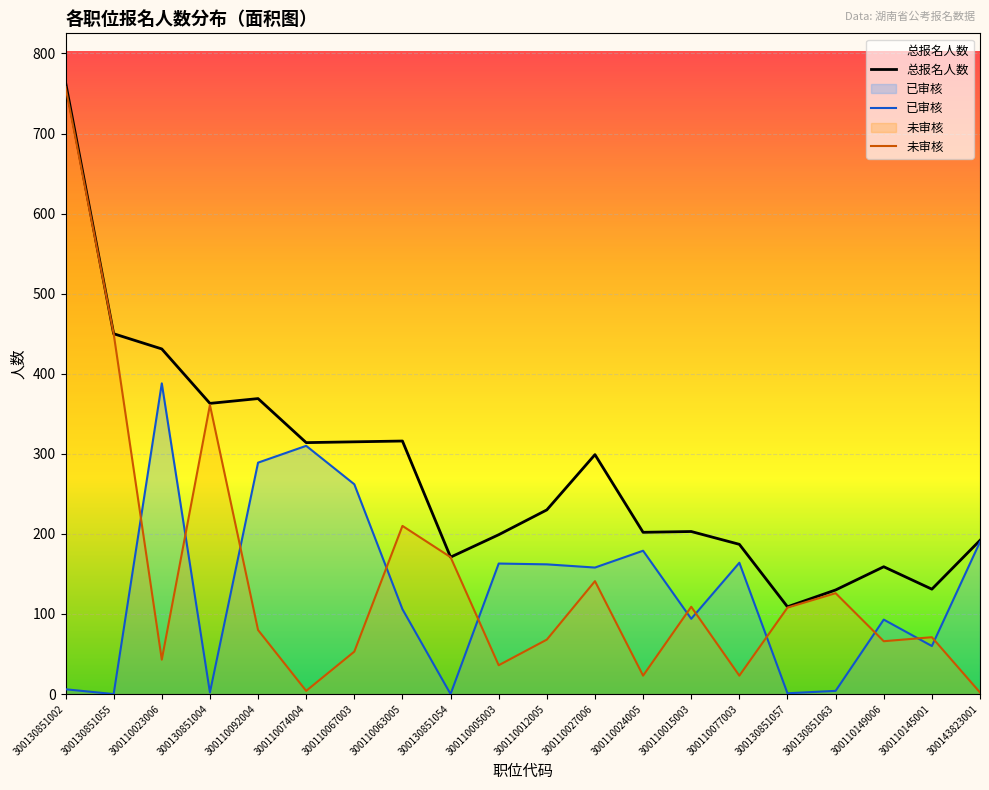

True or false: 总报名人数 and 已审核 intersect in this chart.

False